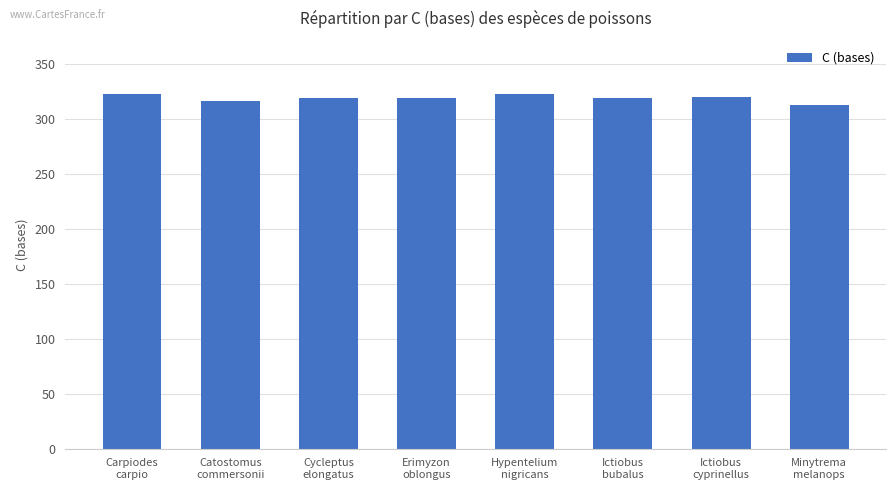

What is the ratio of the value at Erimyzon
oblongus to the value at Cycleptus
elongatus?

1.0